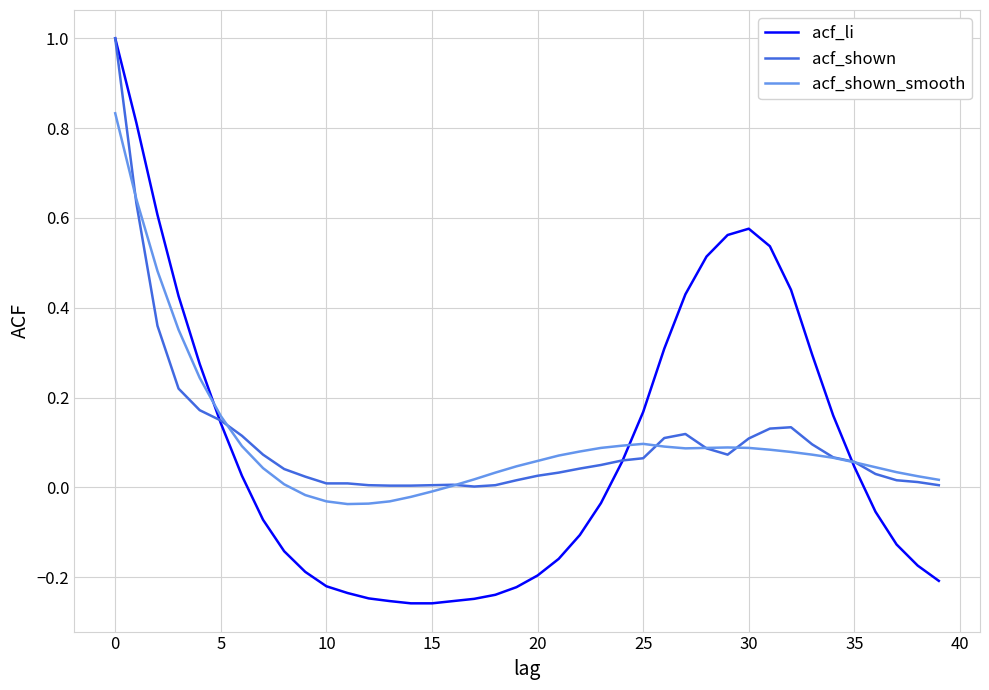

Which series has the widest spread of values?

acf_li